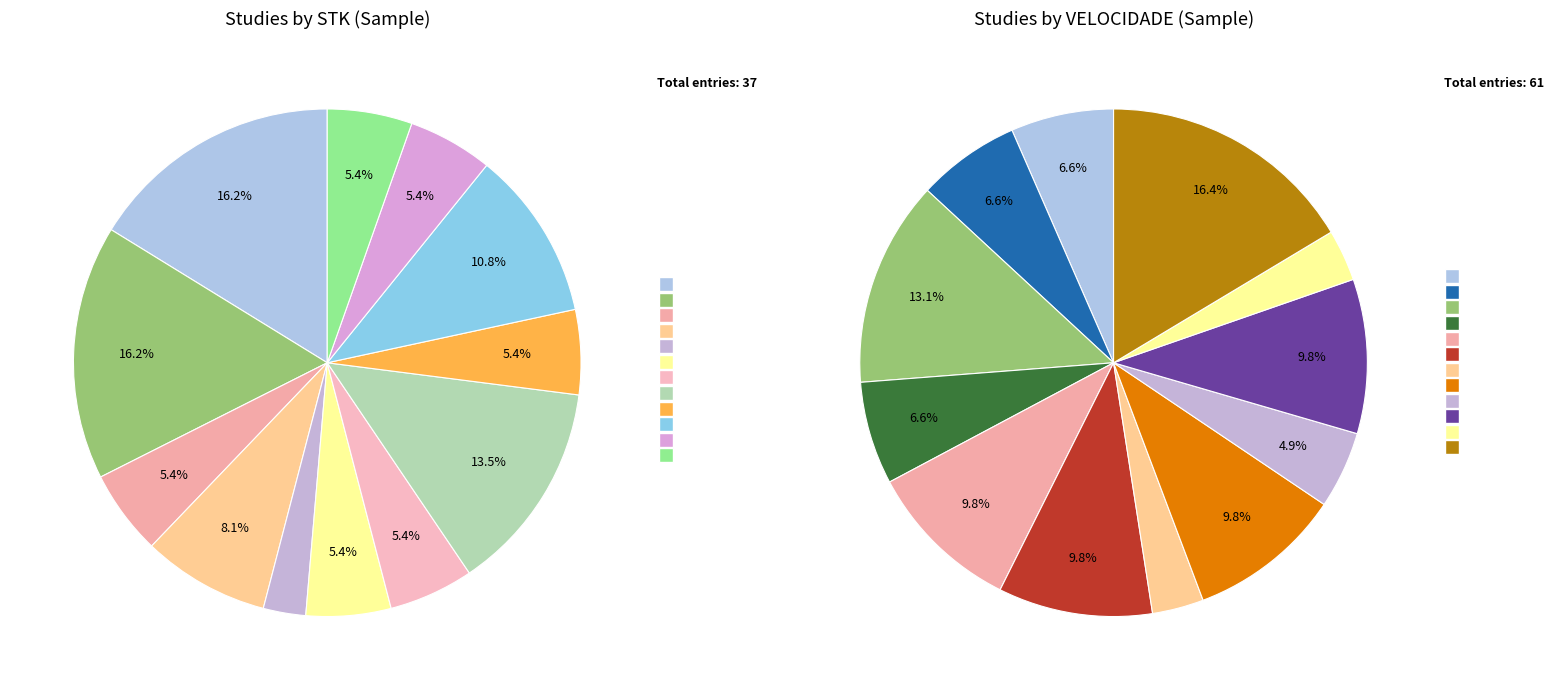

Rank the categories by value from highest to lowest.

6, 6, 5, 4, 3, 2, 2, 2, 2, 2, 2, 1